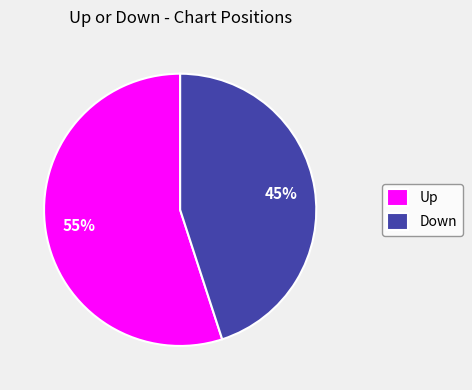

To the nearest percent, what portion does Down represent?

45%